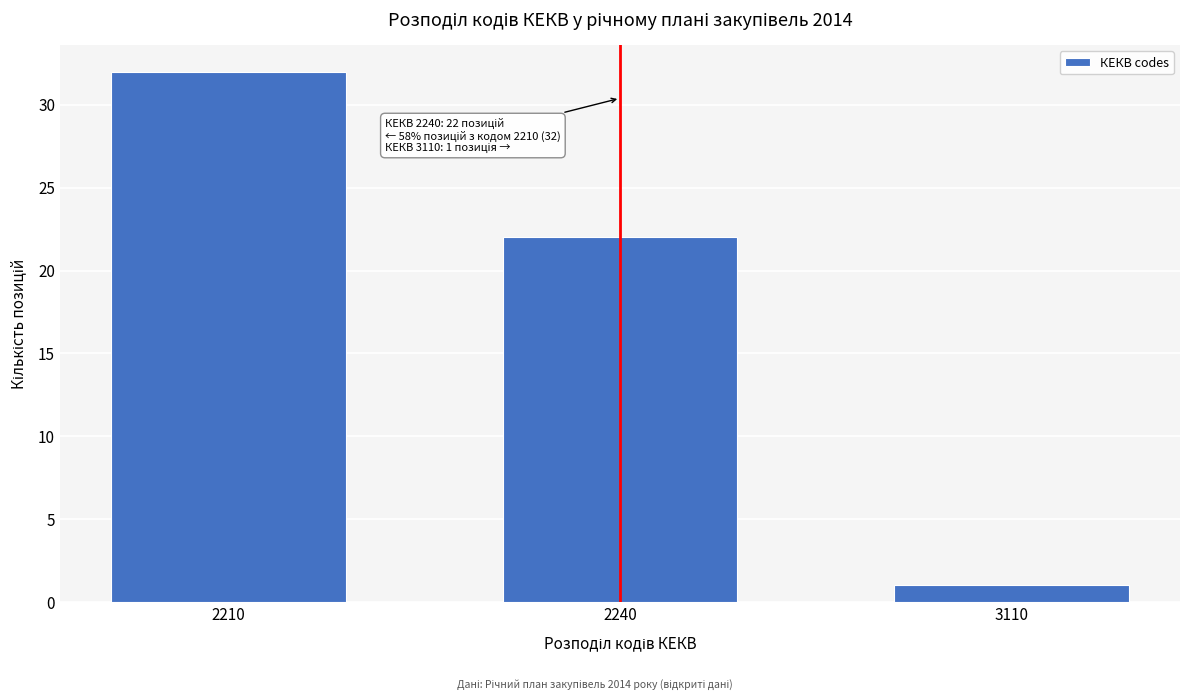

Reading right to left, list all the values displayed in this chart.

1	22	32